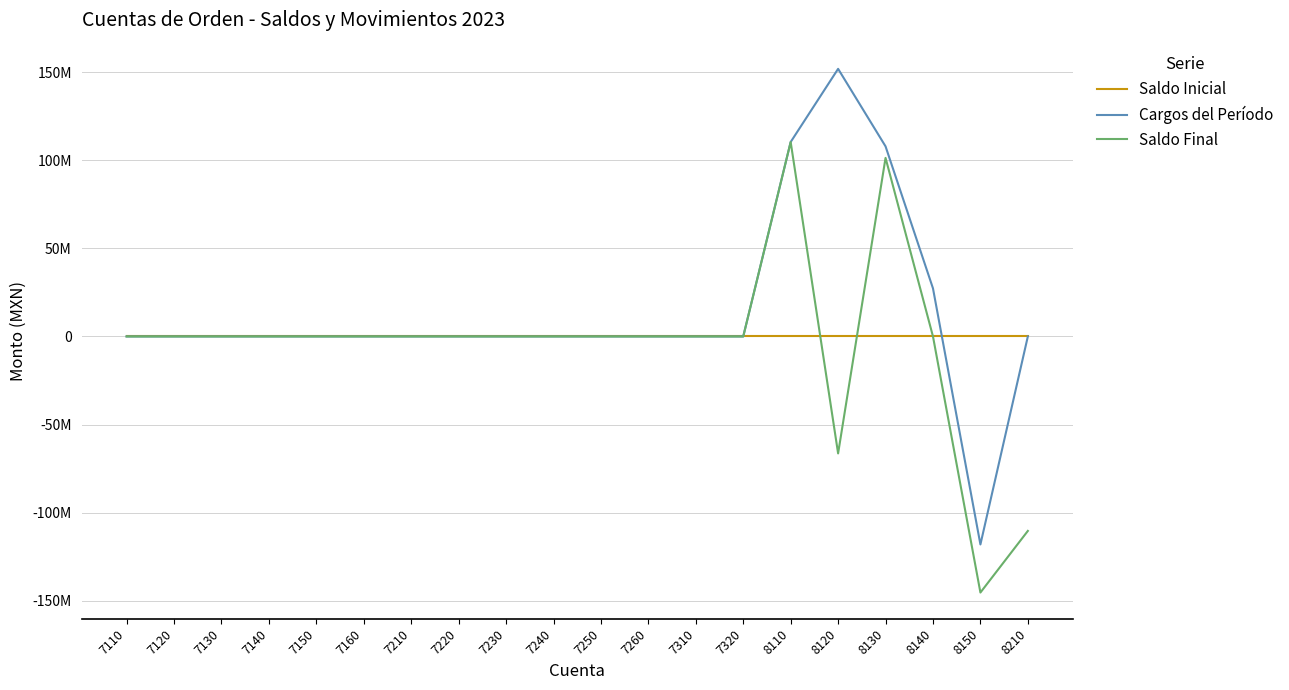

What is the difference between the maximum and minimum values in the Saldo Final series?

255784881.4